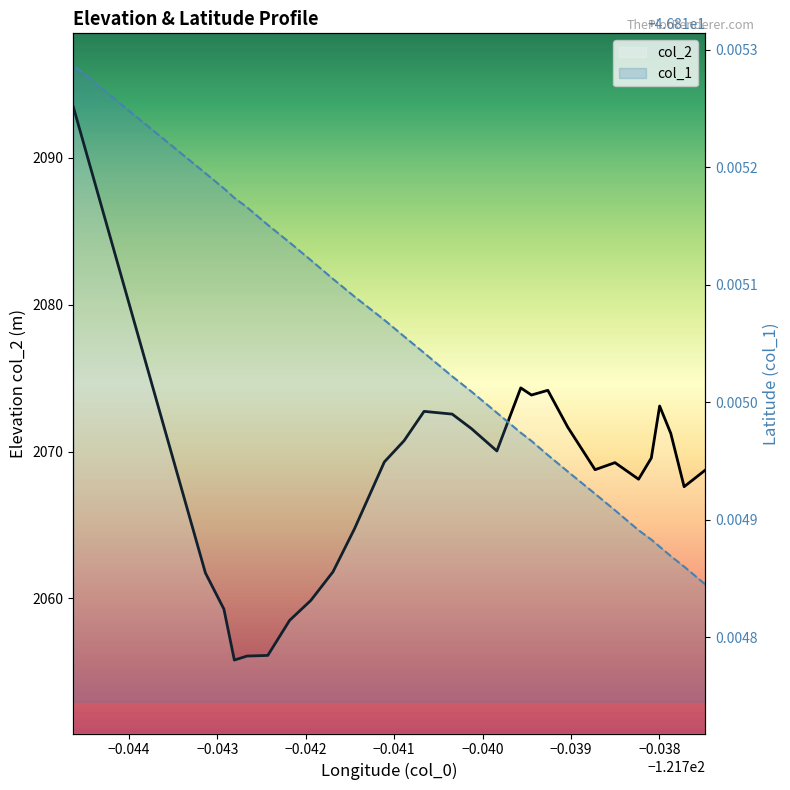

How many col_1 values are between 46 and 47?

28